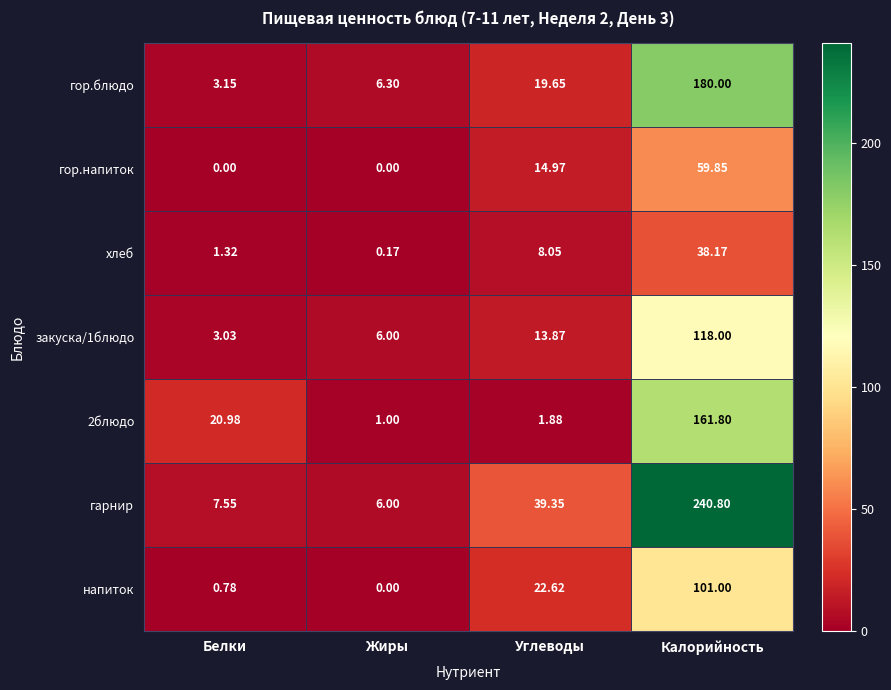

List the labels in order of закуска/1блюдо value, smallest first.

Белки, Жиры, Углеводы, Калорийность